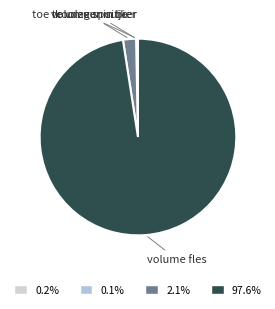

Which has a higher value, volume spuitje or volume fles?

volume fles